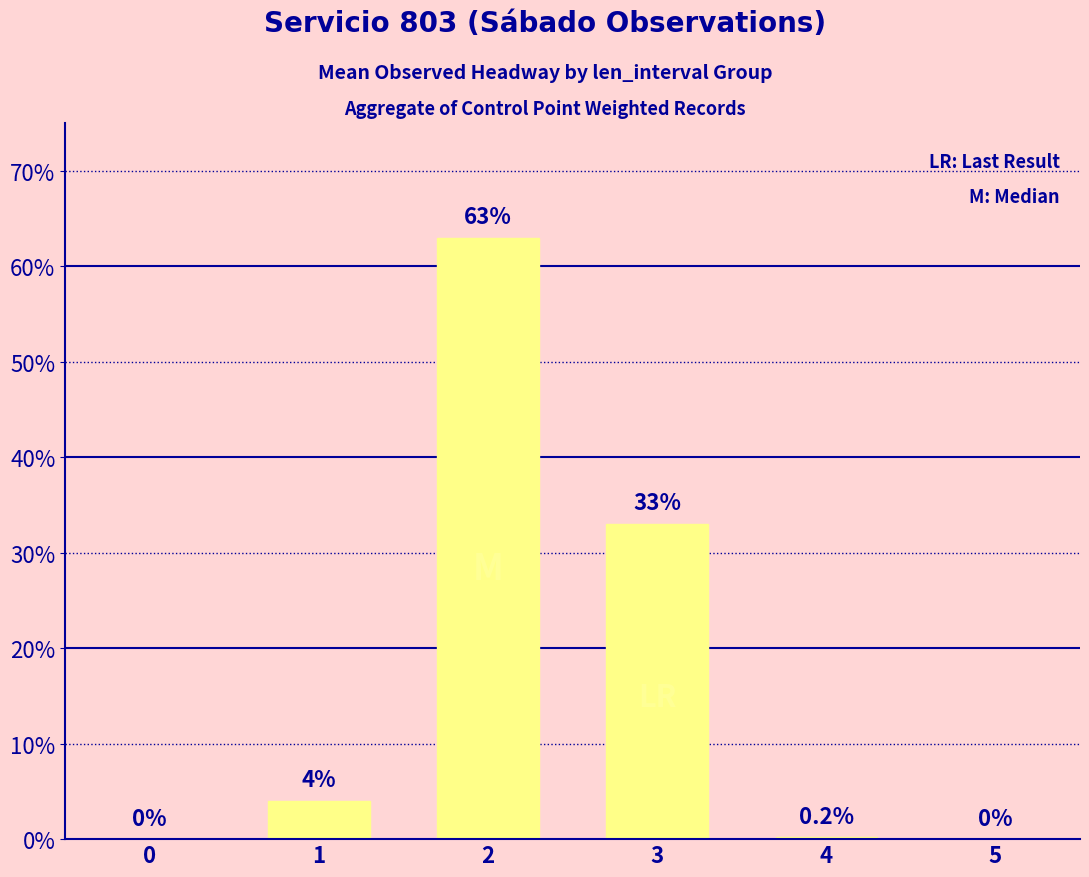

What is the average value?

16.7